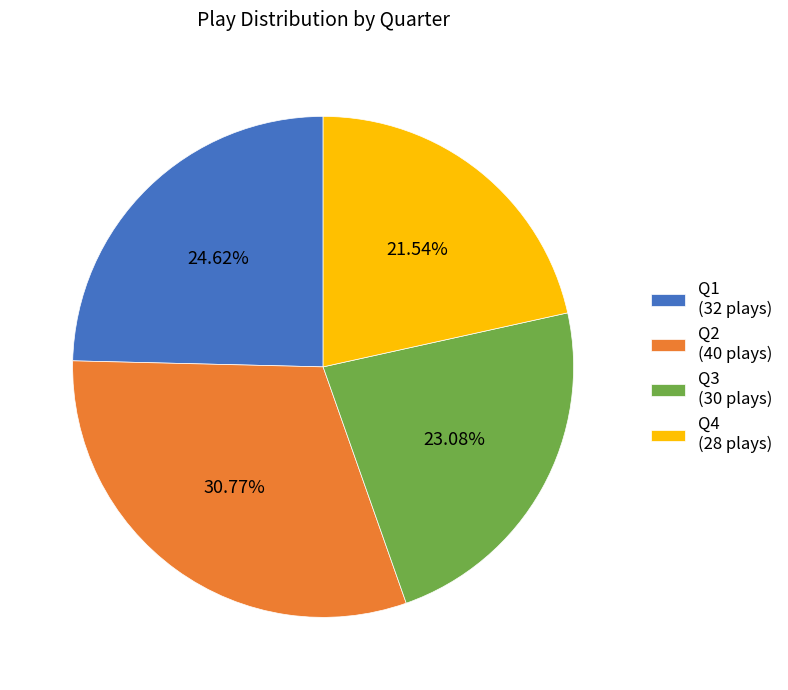

How many slices are in this pie chart?

4